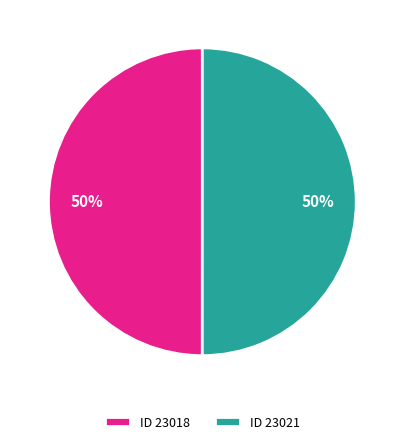

Do ID 23018 and ID 23021 together represent more than half of the pie?

Yes